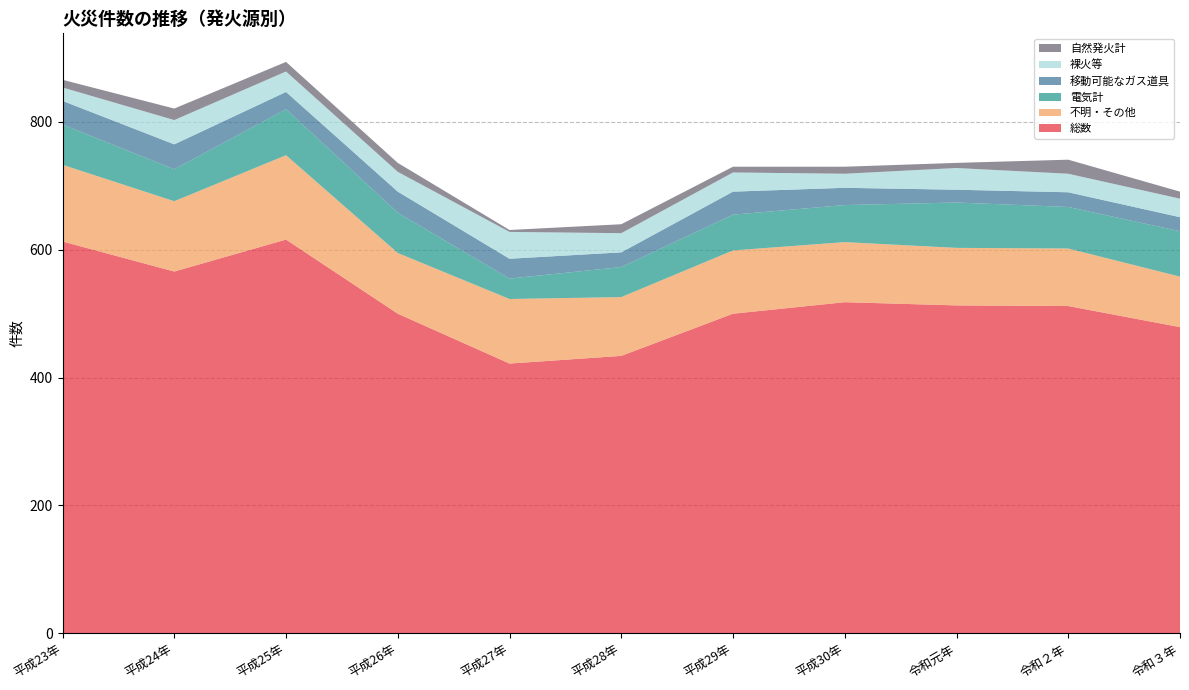

Reading right to left, extract all data points from this chart.

総数: 479	512	513	518	500	434	422	500	616	566	613
不明・その他: 79	90	90	94	99	92	101	95	132	110	120
電気計: 71	65	71	58	56	47	32	63	72	50	63
移動可能なガス道具: 22	23	20	27	36	23	31	33	27	39	37
裸火等: 29	29	34	22	30	30	42	31	32	38	21
自然発火計: 11	22	8	11	9	14	3	14	15	18	12